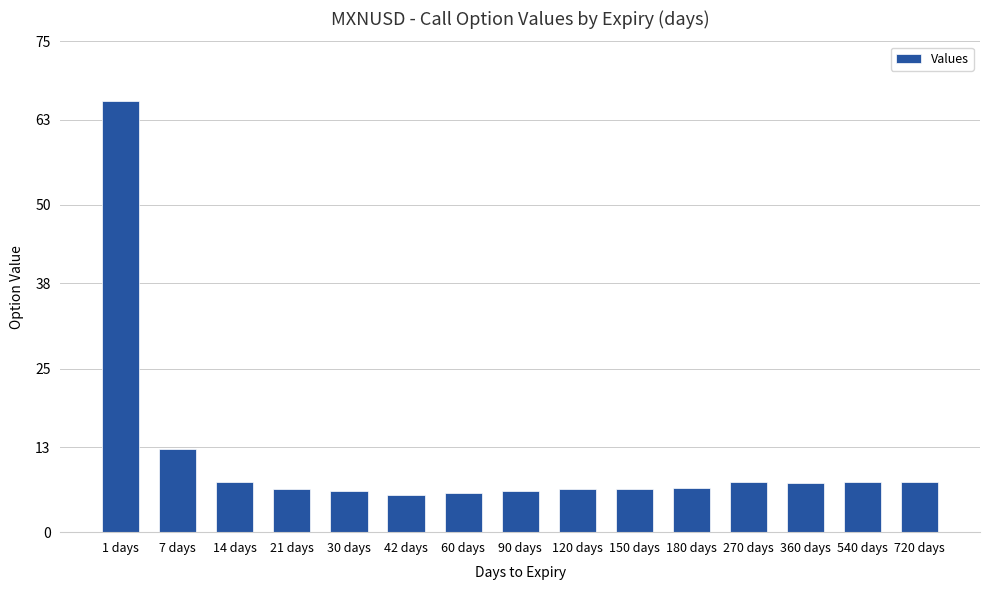

What is the difference between the maximum and second lowest values?

59.9